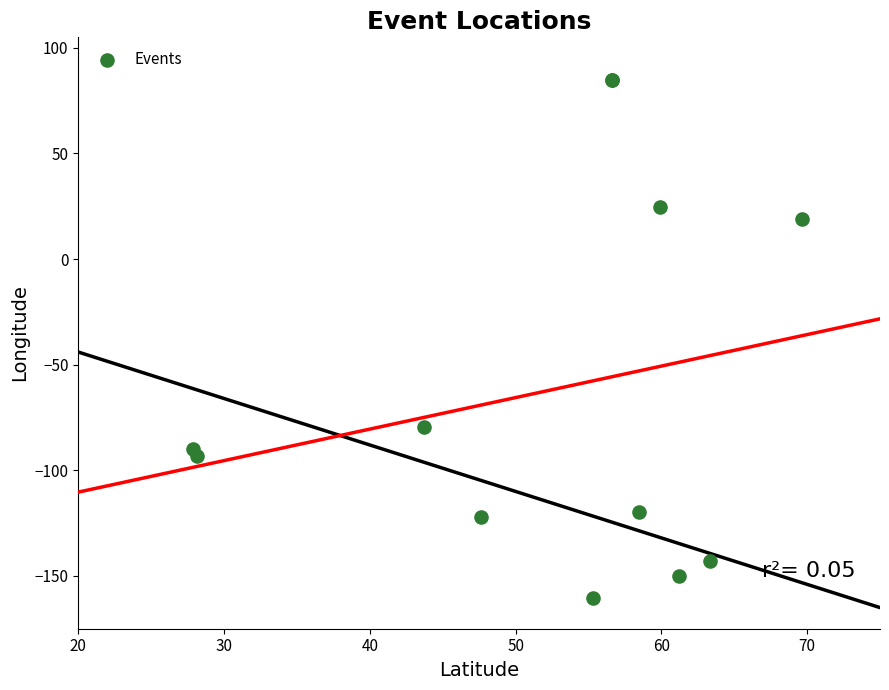

What Y value in the scatter plot is closest to -37?

-79.4